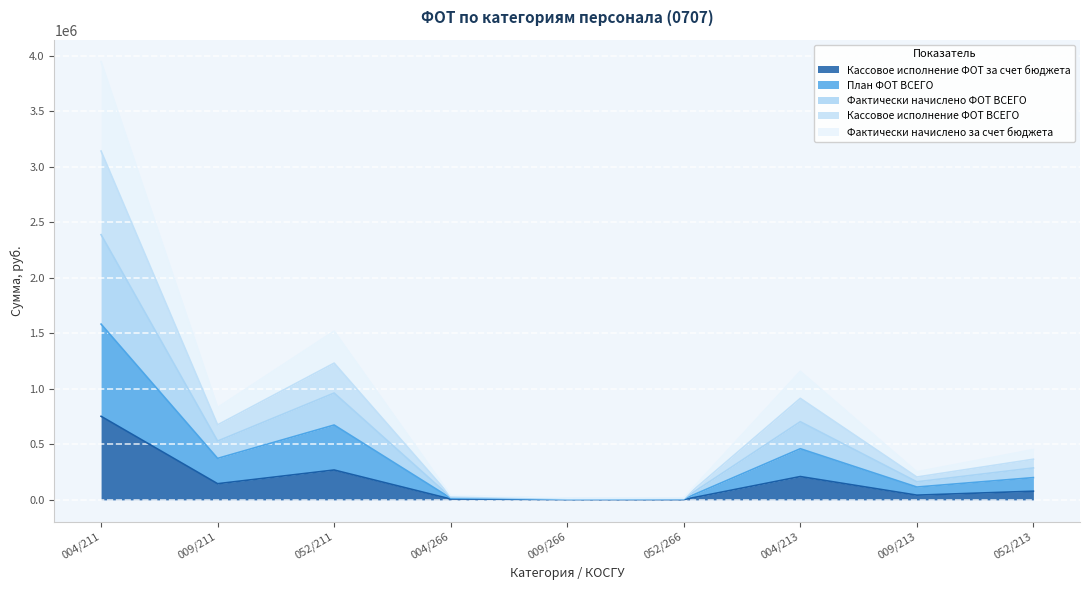

Which series has the largest total across all categories?

Фактически начислено ФОТ ВСЕГО